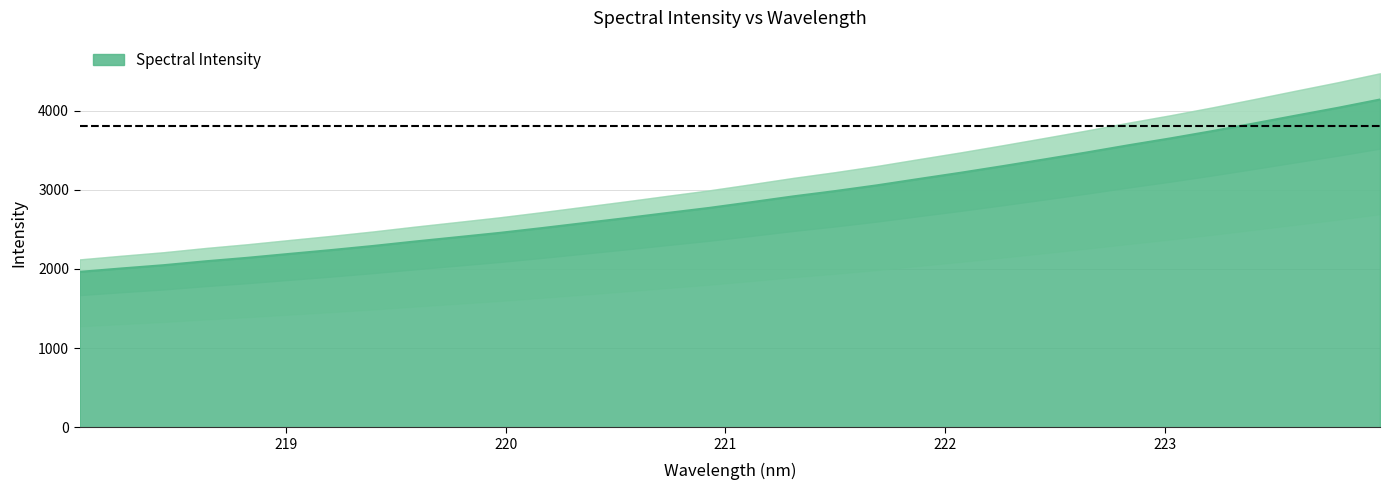

What is the label of the 17th point from the left?

221.1174